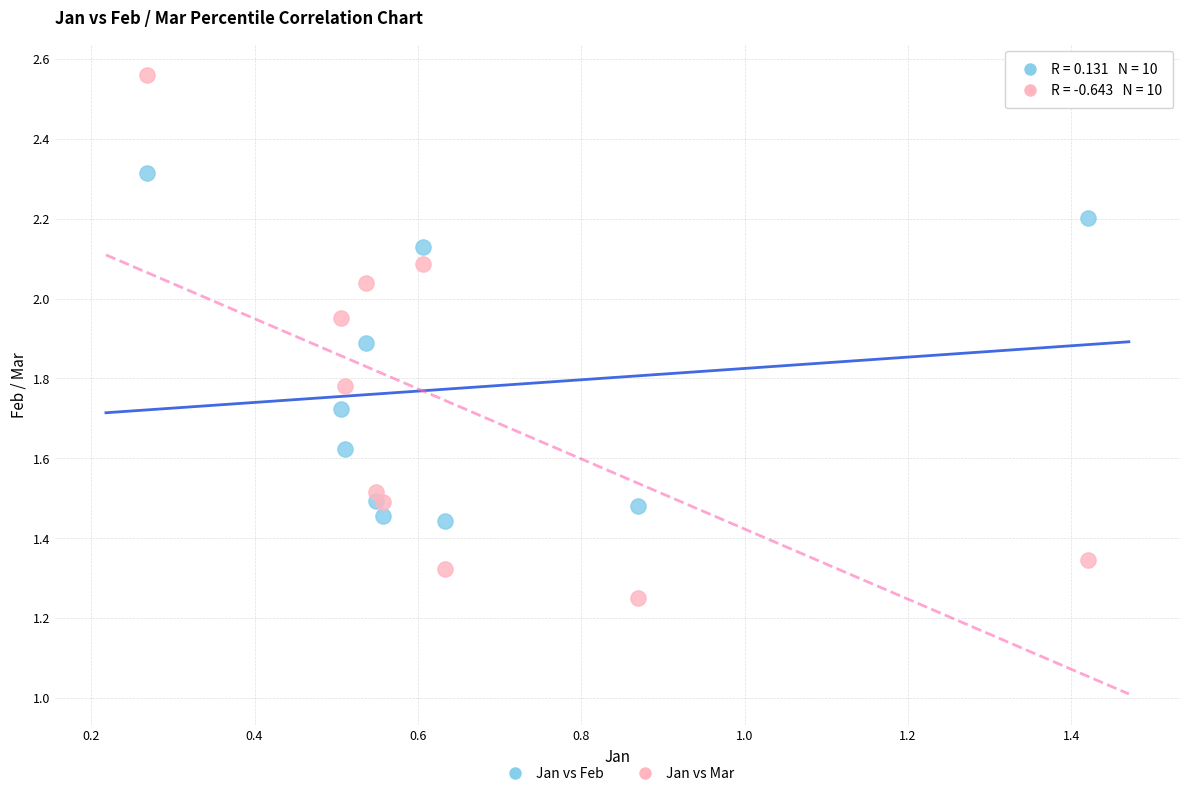

Which series reaches the maximum Y coordinate?

Jan vs Mar